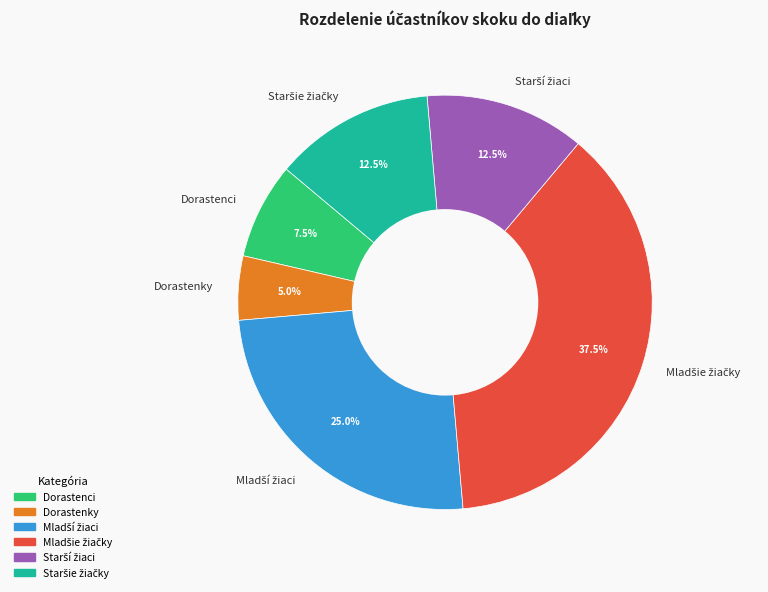

Count the number of slices in the pie.

6